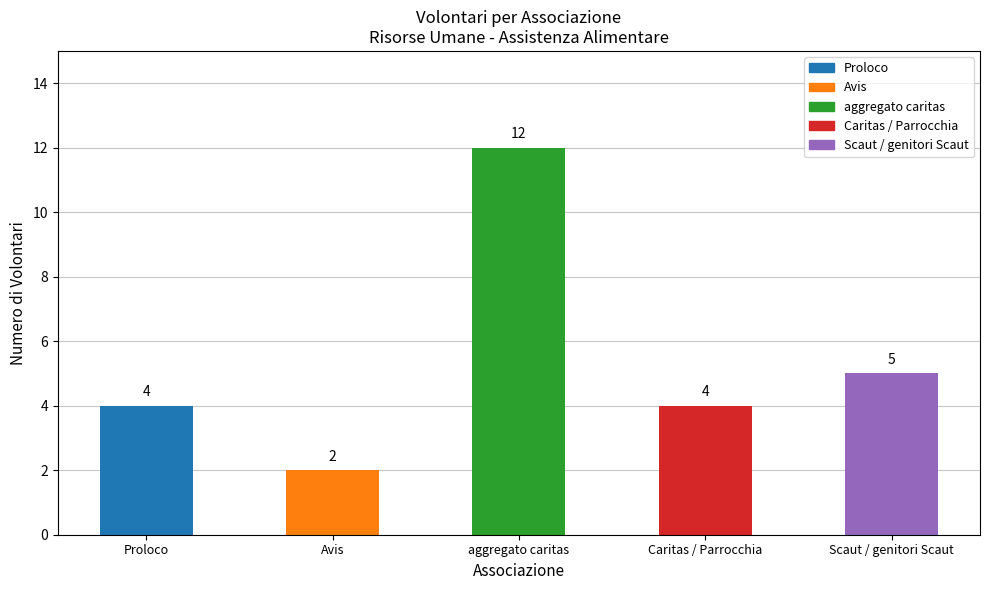

Which label corresponds to the largest value in the chart?

aggregato caritas